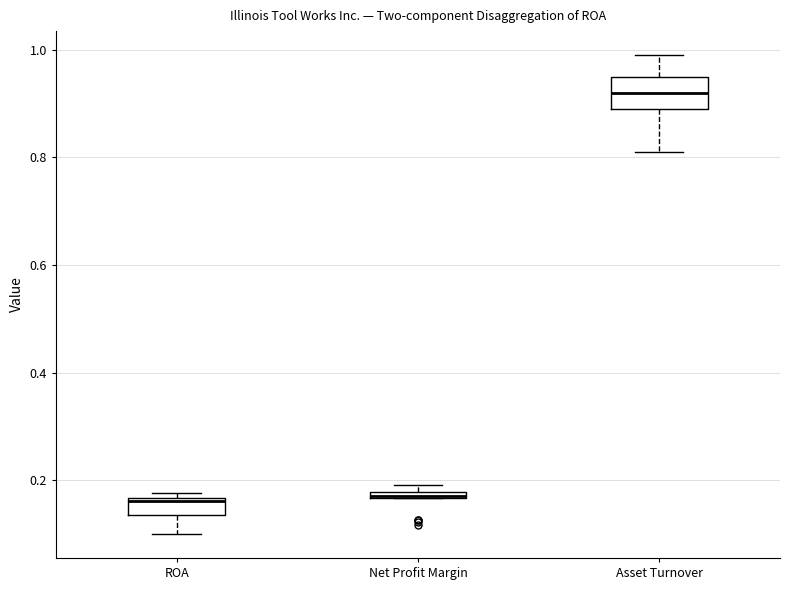

Comparing the boxes themselves (not the whiskers), which one is the tallest?

Asset Turnover